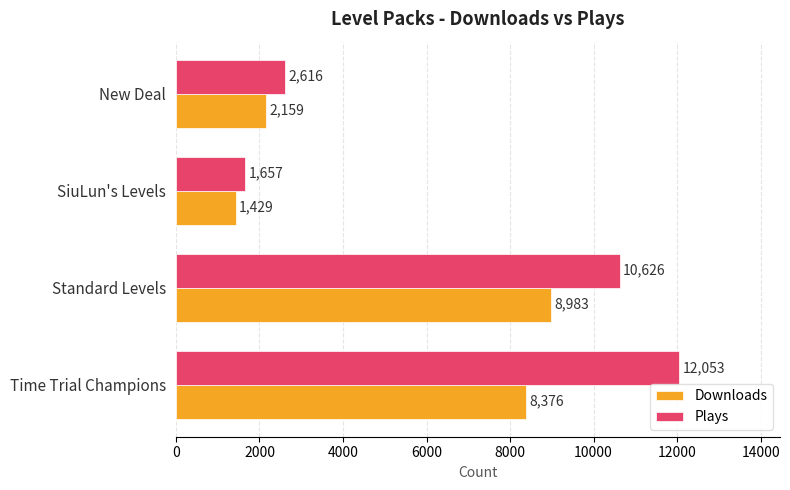

How many data points in Downloads are less than 8376?

2